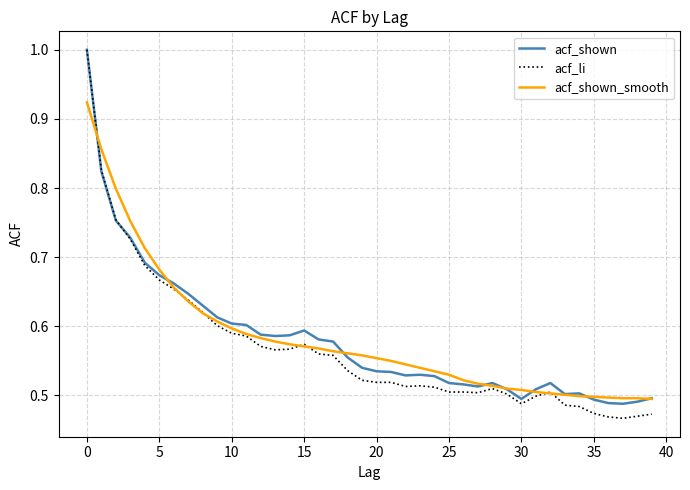

Which series has the largest range (max minus min)?

acf_li